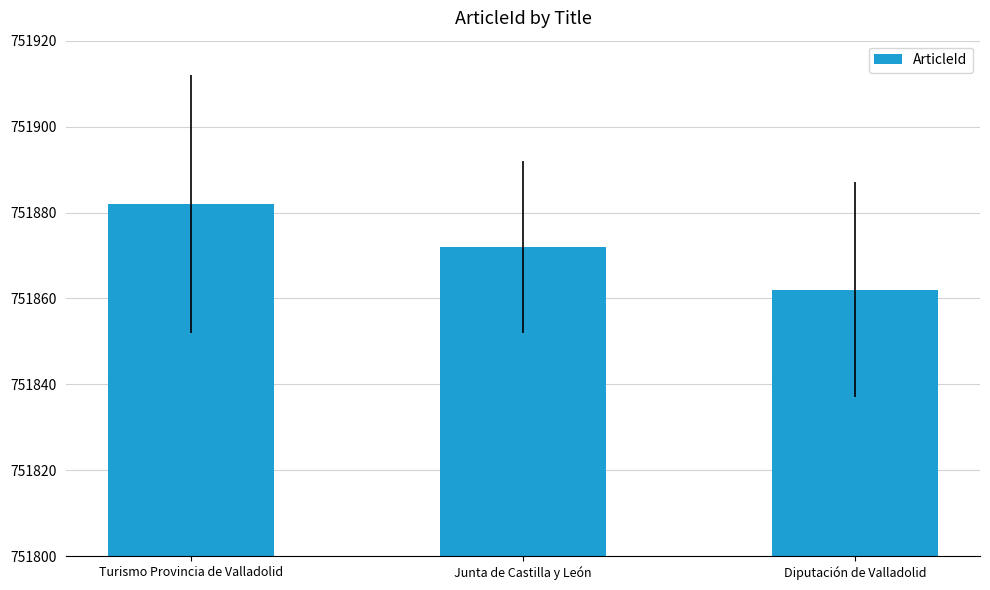

True or false: the data shows 751872 at Junta de Castilla y León.

True